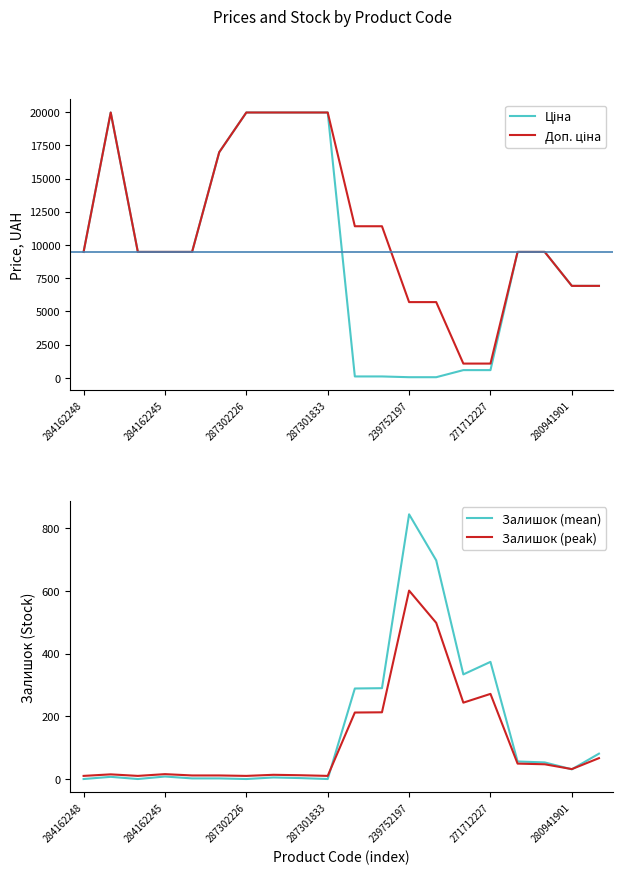

True or false: Доп. ціна and Залишок (mean) cross at least once.

False